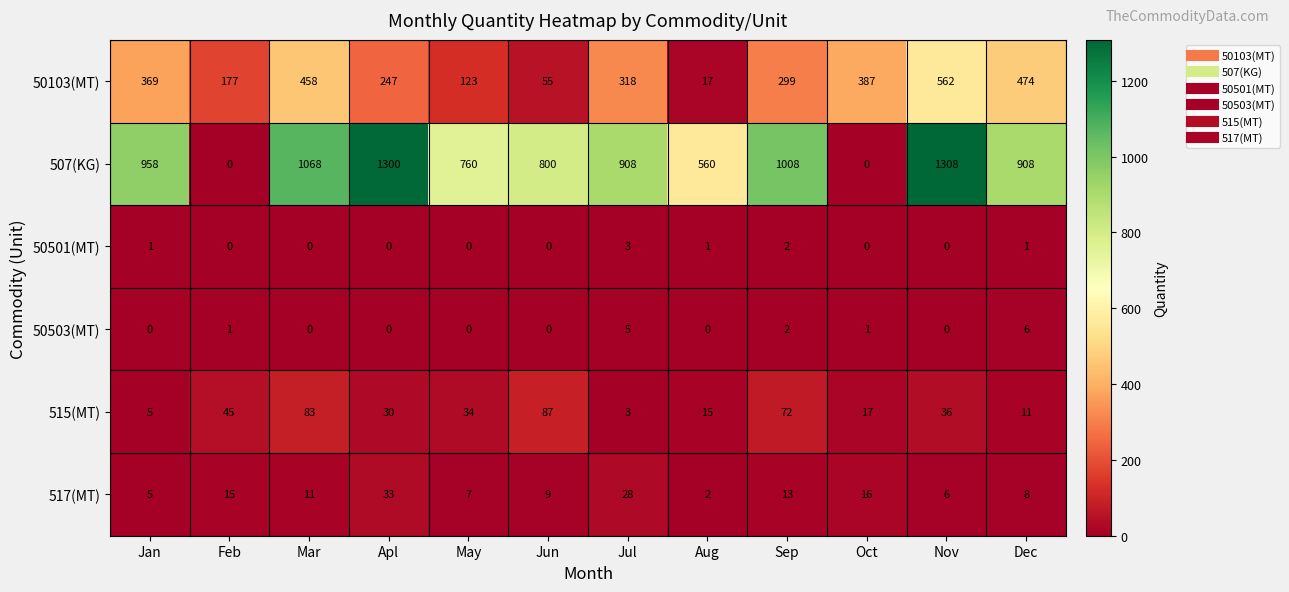

How many distinct data groups are displayed?

6